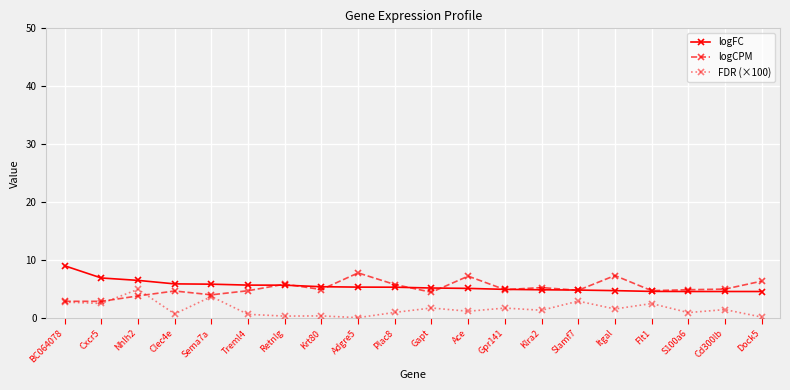

List the series in order of their peak value, lowest first.

FDR (×100), logCPM, logFC